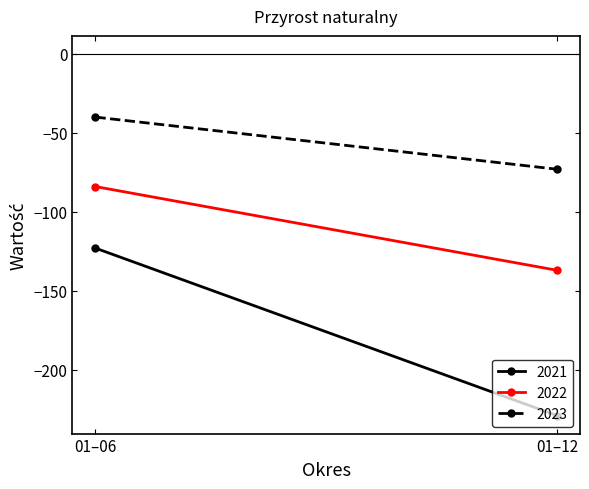

What is the value of the 2022 point at the 2nd from the left?

-137